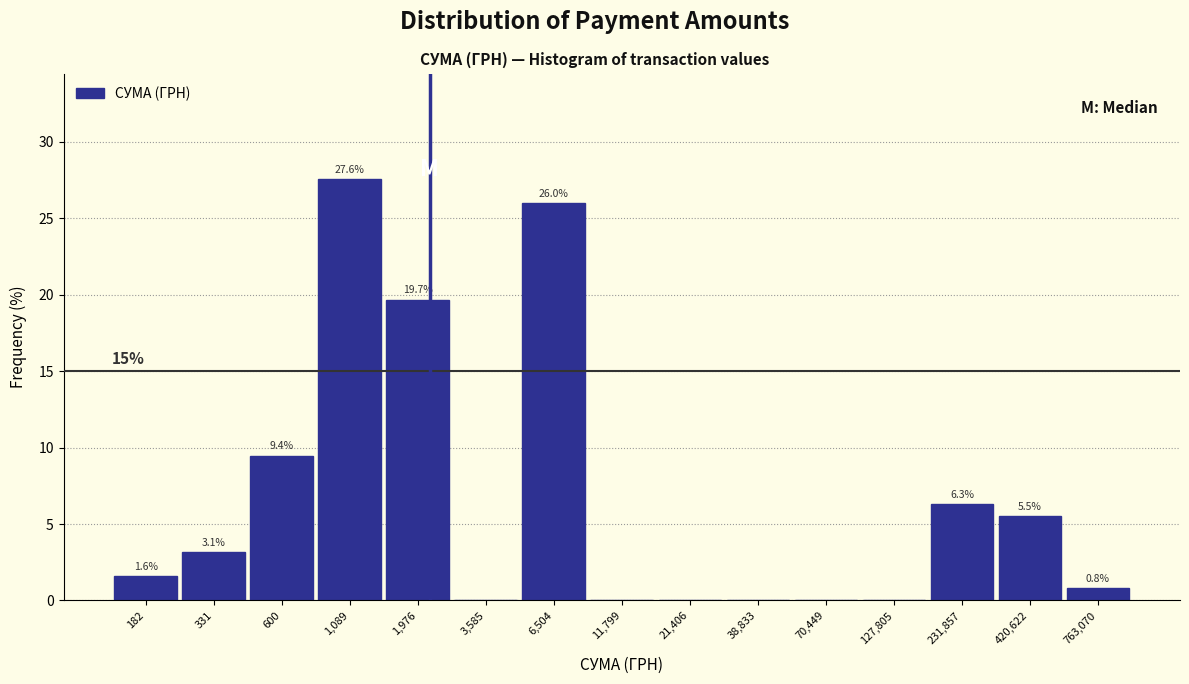

Reading left to right, extract all data points from this chart.

182=1.6	331=3.1	600=9.4	1,089=27.6	1,976=19.7	3,585=0.0	6,504=26.0	11,799=0.0	21,406=0.0	38,833=0.0	70,449=0.0	127,805=0.0	231,857=6.3	420,622=5.5	763,070=0.8